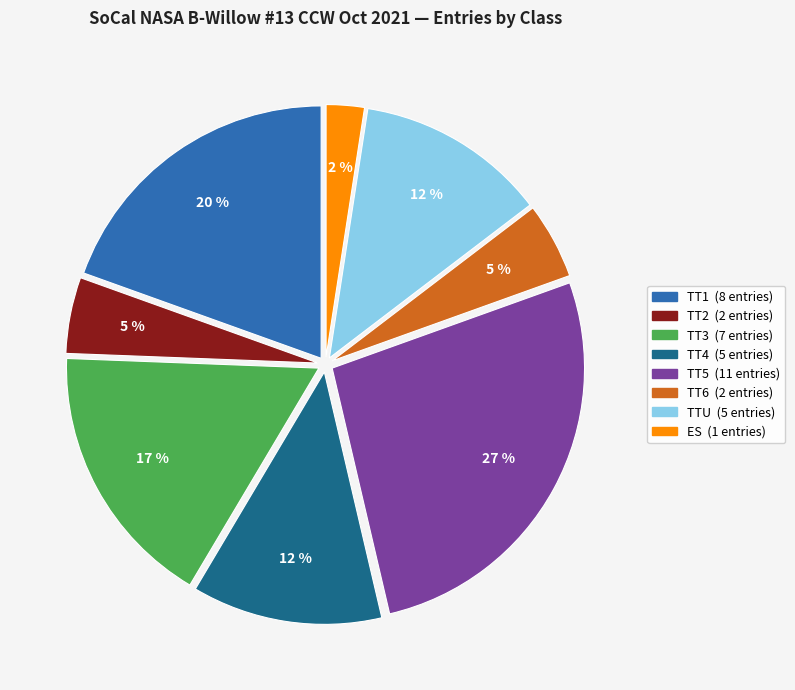

True or false: TT1 accounts for 20% of the total.

True